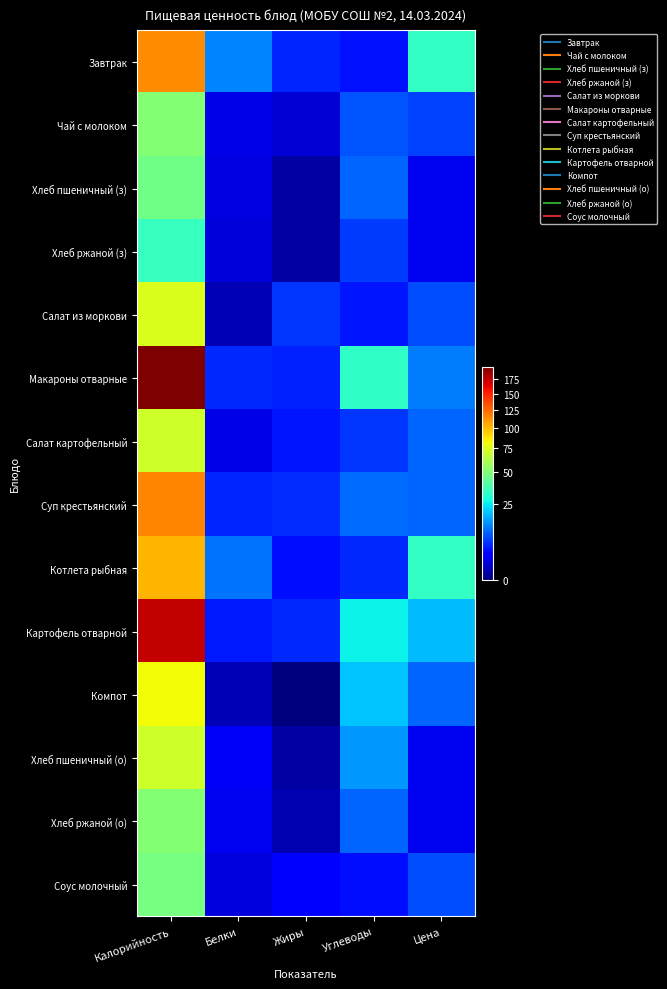

Reading right to left, extract all data points from this chart.

Завтрак: Цена=33.6	Углеводы=4.0	Жиры=5.2	Белки=12.7	Калорийность=113.7
Чай с молоком: Цена=7.0	Углеводы=8.6	Жиры=1.1	Белки=1.6	Калорийность=50.9
Хлеб пшеничный (з): Цена=2.0	Углеводы=9.8	Жиры=0.2	Белки=1.5	Калорийность=46.9
Хлеб ржаной (з): Цена=2.0	Углеводы=6.7	Жиры=0.2	Белки=1.3	Калорийность=34.2
Салат из моркови: Цена=8.0	Углеводы=4.3	Жиры=6.1	Белки=0.5	Калорийность=74.3
Макароны отварные: Цена=12.0	Углеводы=32.8	Жиры=4.9	Белки=5.3	Калорийность=196.8
Салат картофельный: Цена=10.0	Углеводы=6.2	Жиры=4.3	Белки=1.7	Калорийность=70.3
Суп крестьянский: Цена=10.0	Углеводы=10.8	Жиры=5.8	Белки=5.1	Калорийность=115.6
Котлета рыбная: Цена=33.4	Углеводы=5.5	Жиры=3.7	Белки=11.5	Калорийность=101.0
Картофель отварной: Цена=19.0	Углеводы=26.5	Жиры=5.5	Белки=4.5	Калорийность=173.7
Компот: Цена=10.0	Углеводы=19.8	Жиры=0.0	Белки=0.5	Калорийность=81.0
Хлеб пшеничный (о): Цена=2.0	Углеводы=14.8	Жиры=0.2	Белки=2.3	Калорийность=70.3
Хлеб ржаной (о): Цена=2.0	Углеводы=10.0	Жиры=0.4	Белки=2.0	Калорийность=51.2
Соус молочный: Цена=8.0	Углеводы=3.8	Жиры=3.0	Белки=1.4	Калорийность=47.7